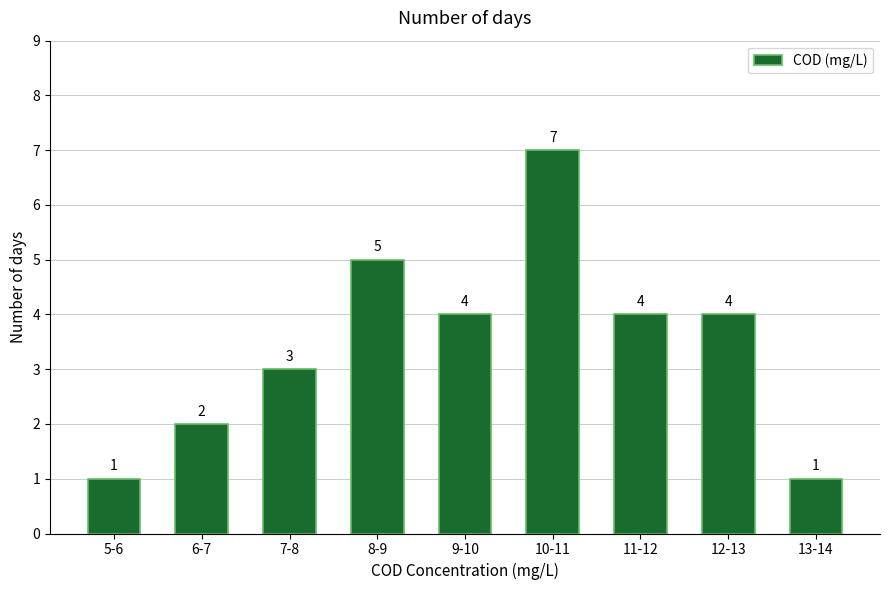

Reading left to right, what are all the values shown in this chart?

1	2	3	5	4	7	4	4	1